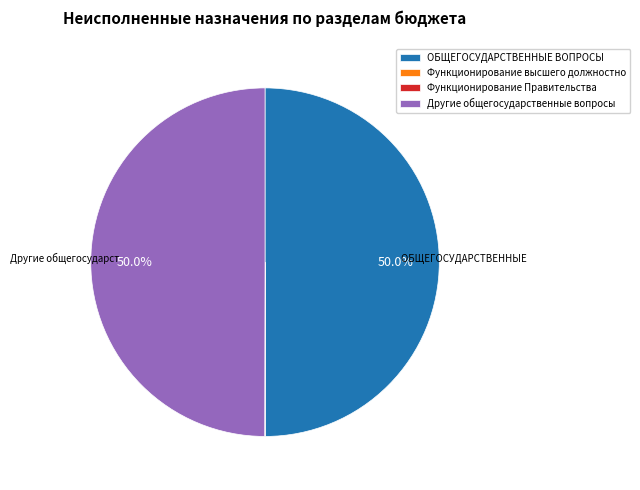

What percentage is NOT represented by ОБЩЕГОСУДАРСТВЕННЫЕ ВОПРОСЫ?

50.0%